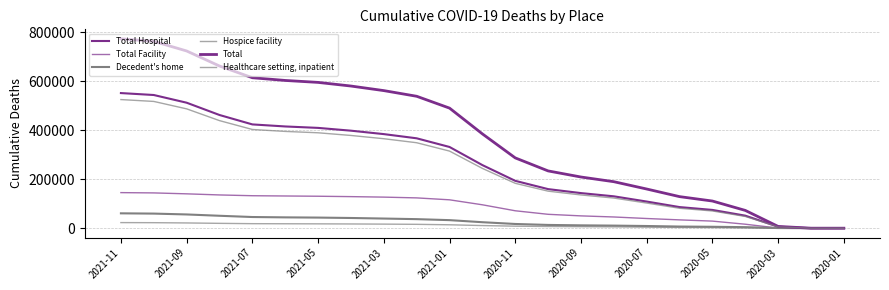

True or false: Total Facility and Total intersect in this chart.

False